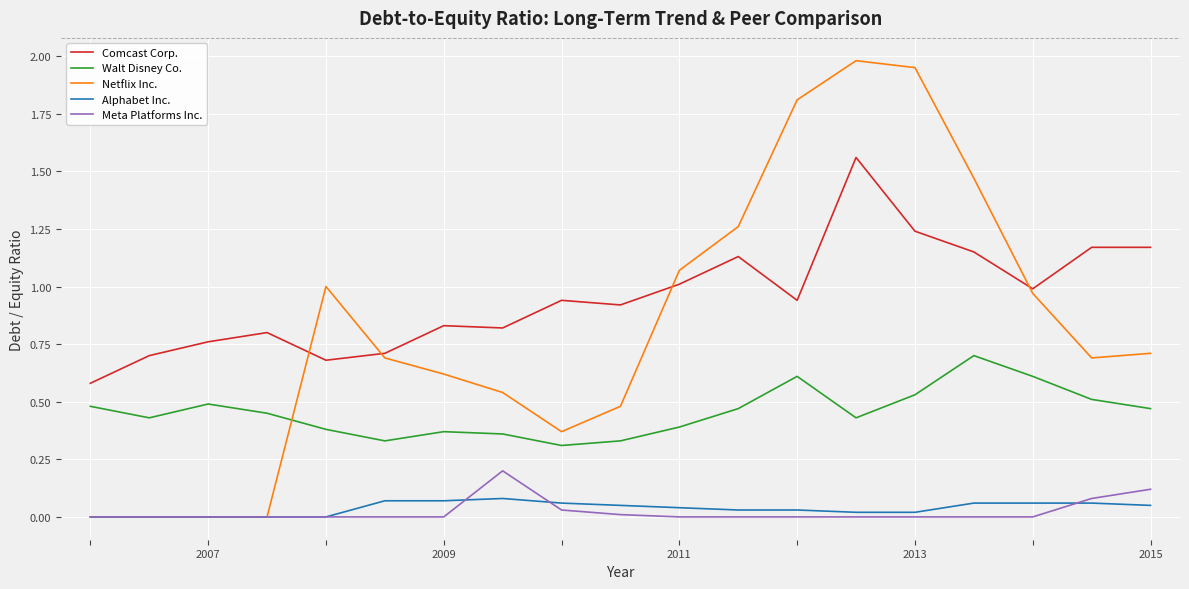

Which series has the largest range (max minus min)?

Netflix Inc.